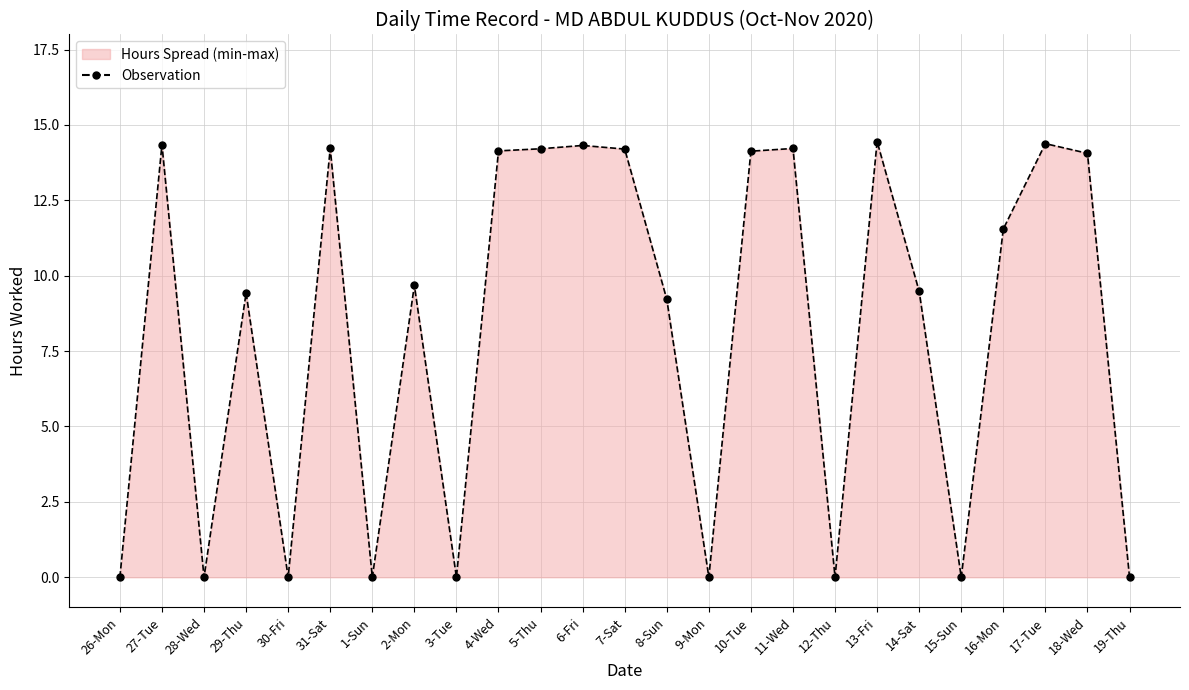

What is the label of the 9th point from the left?

3-Tue